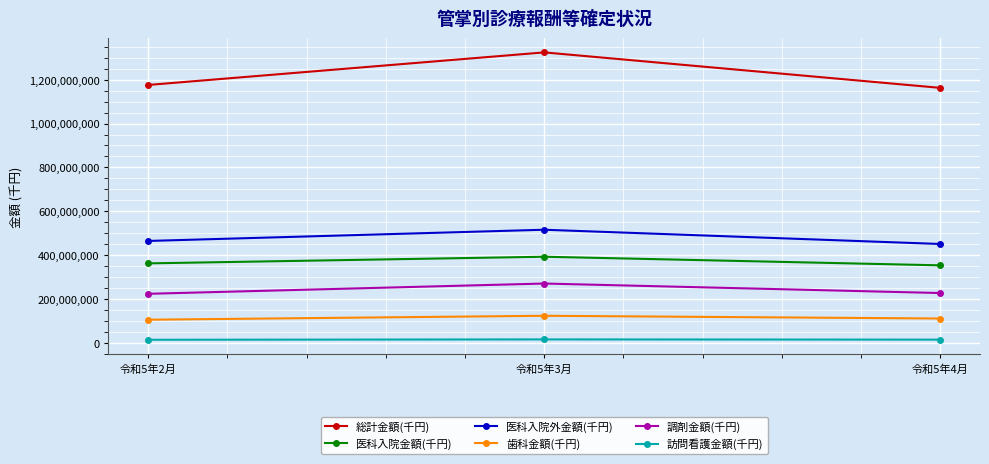

What is the difference between the 調剤金額(千円) values at 令和5年3月 and 令和5年4月?

43372976.6